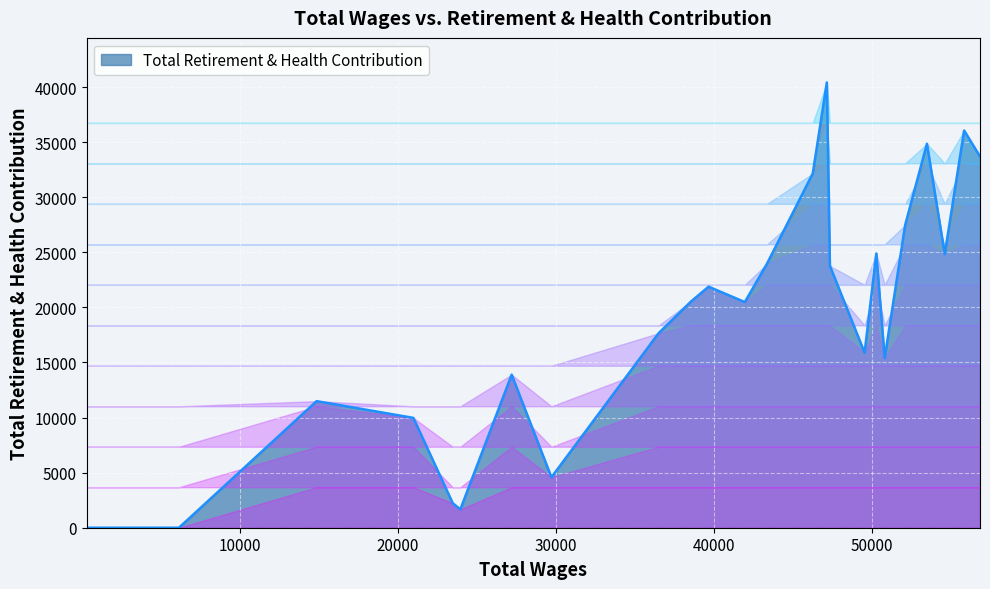

What is the greatest value displayed?

40419